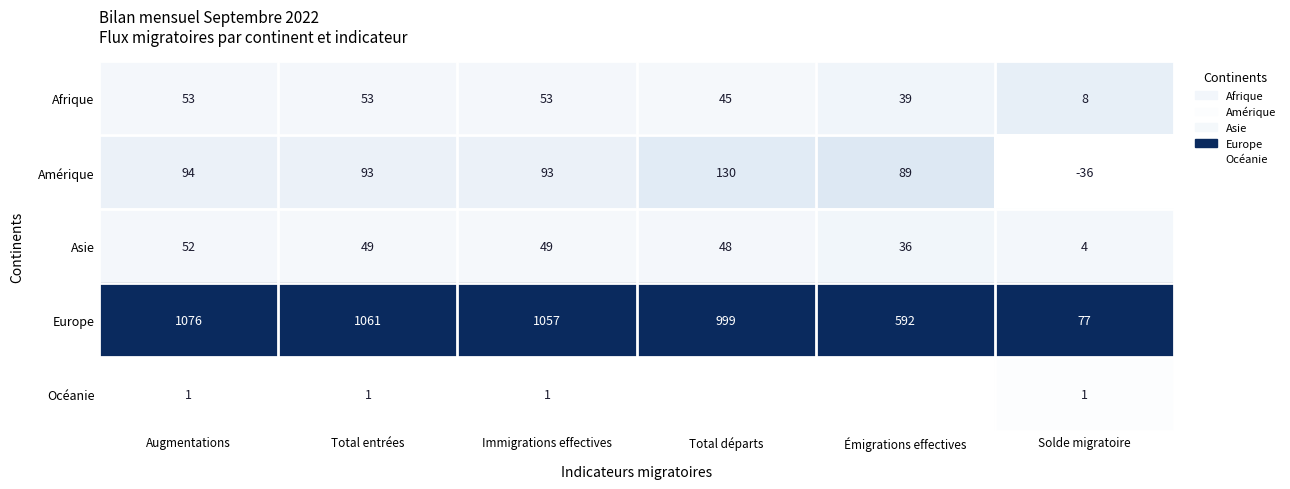

Which category has the highest value in the Asie series?

Augmentations